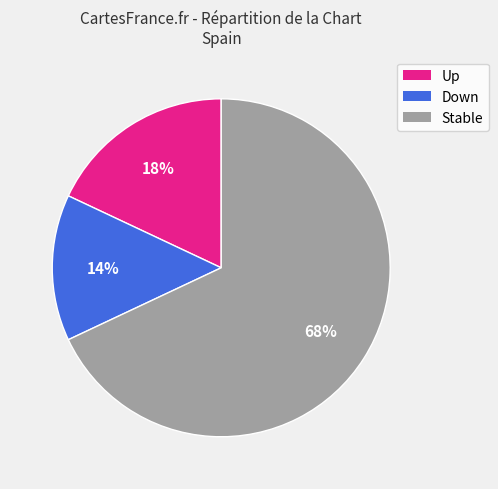

To the nearest percent, what is the average slice percentage?

33%